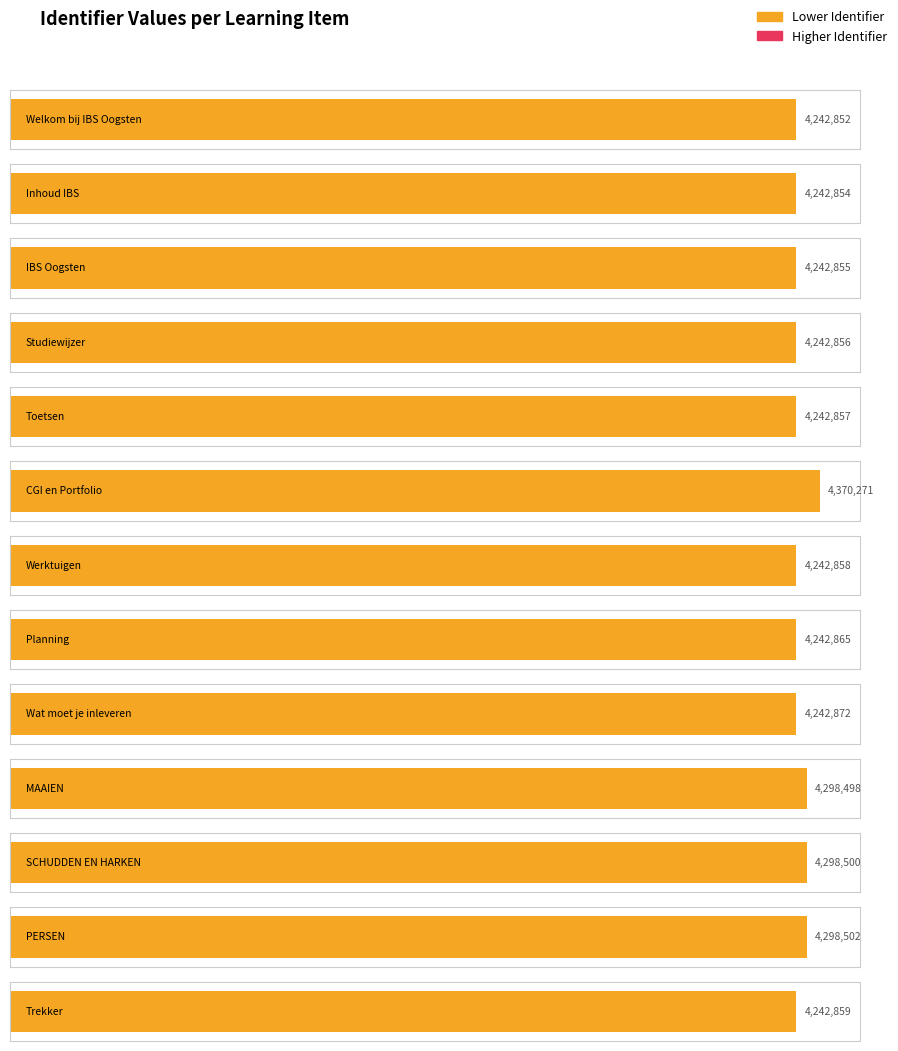

What is the sum of all values?

55451499